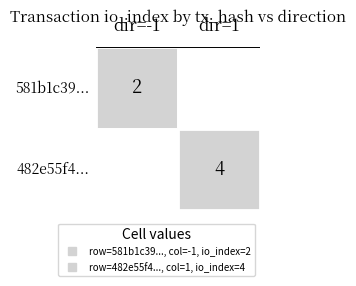

What is the difference between the highest and lowest values at direction?

2